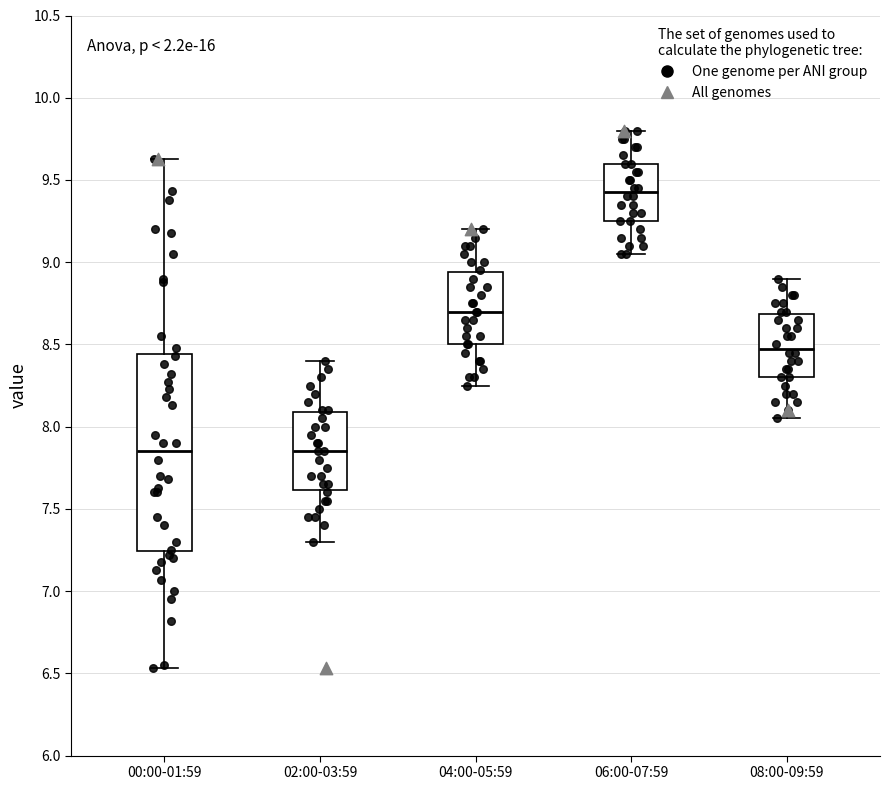

Reading left to right, read every box against the y-axis: the position of its median line, the range the box covers, and the ends of its whiskers. The values are not printed on the chart, so give them approximately, as read against the axis.

00:00-01:59: median 7.85, box 7.25 to 8.45, whiskers 6.55 to 9.65
02:00-03:59: median 7.85, box 7.60 to 8.10, whiskers 7.30 to 8.40
04:00-05:59: median 8.70, box 8.50 to 8.95, whiskers 8.25 to 9.20
06:00-07:59: median 9.45, box 9.25 to 9.60, whiskers 9.05 to 9.80
08:00-09:59: median 8.50, box 8.30 to 8.70, whiskers 8.05 to 8.90